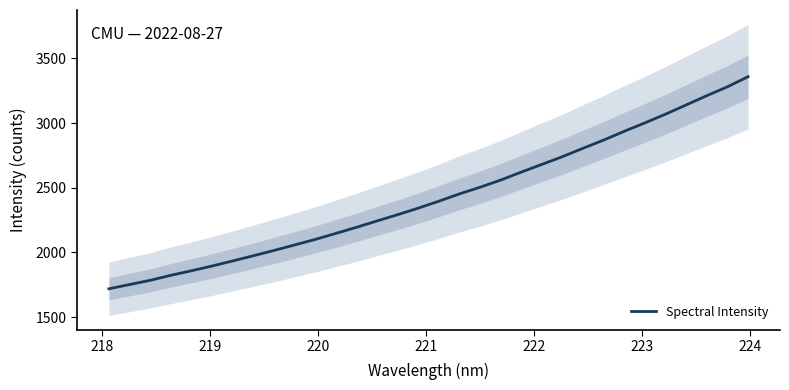

What is the highest value of the Spectral Intensity series?

3358.0